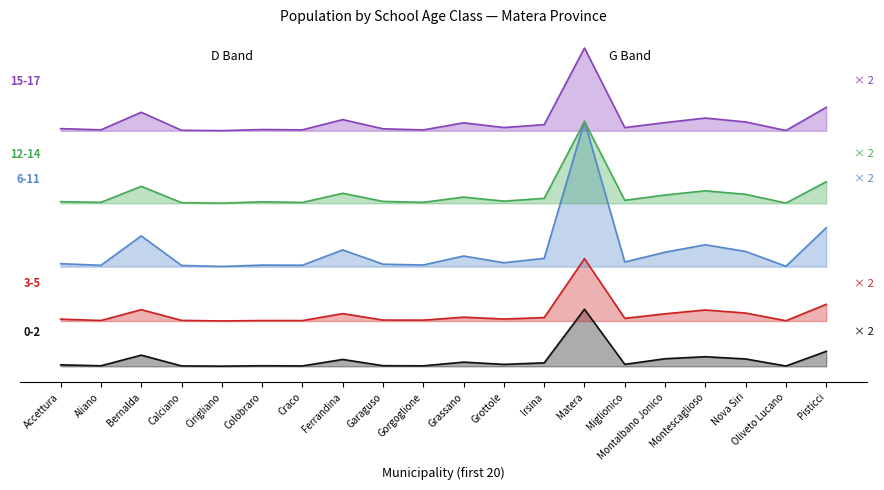

Between Gorgoglione and Montescaglioso, which is larger?

Montescaglioso